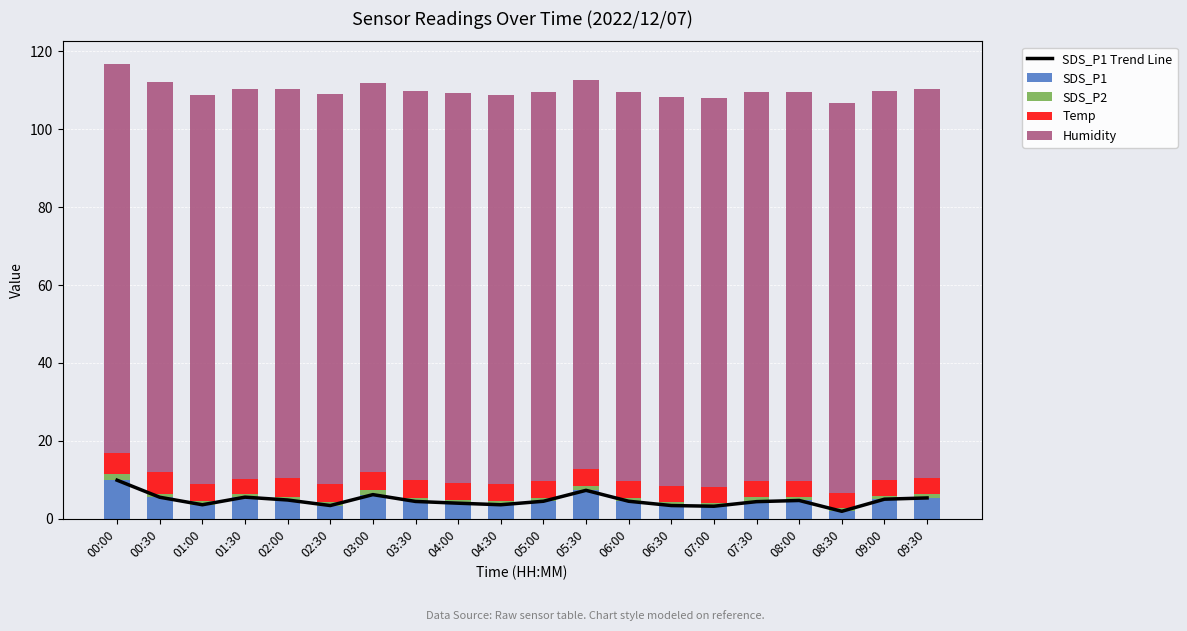

Which category has the lowest value in the Temp series?

01:30